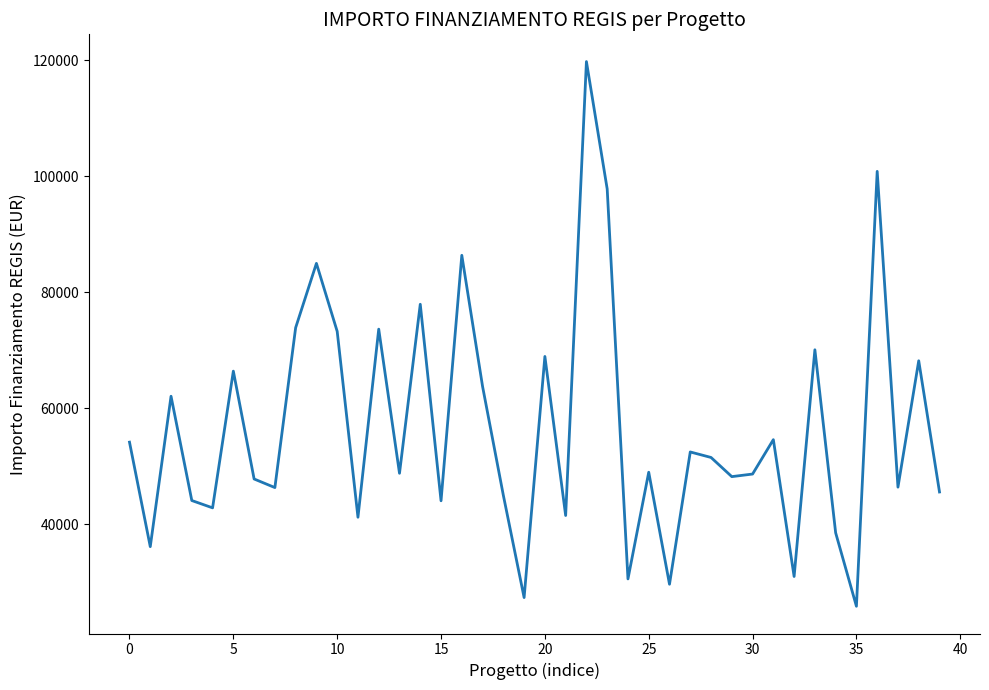

What is the maximum value shown in the chart?

119783.4